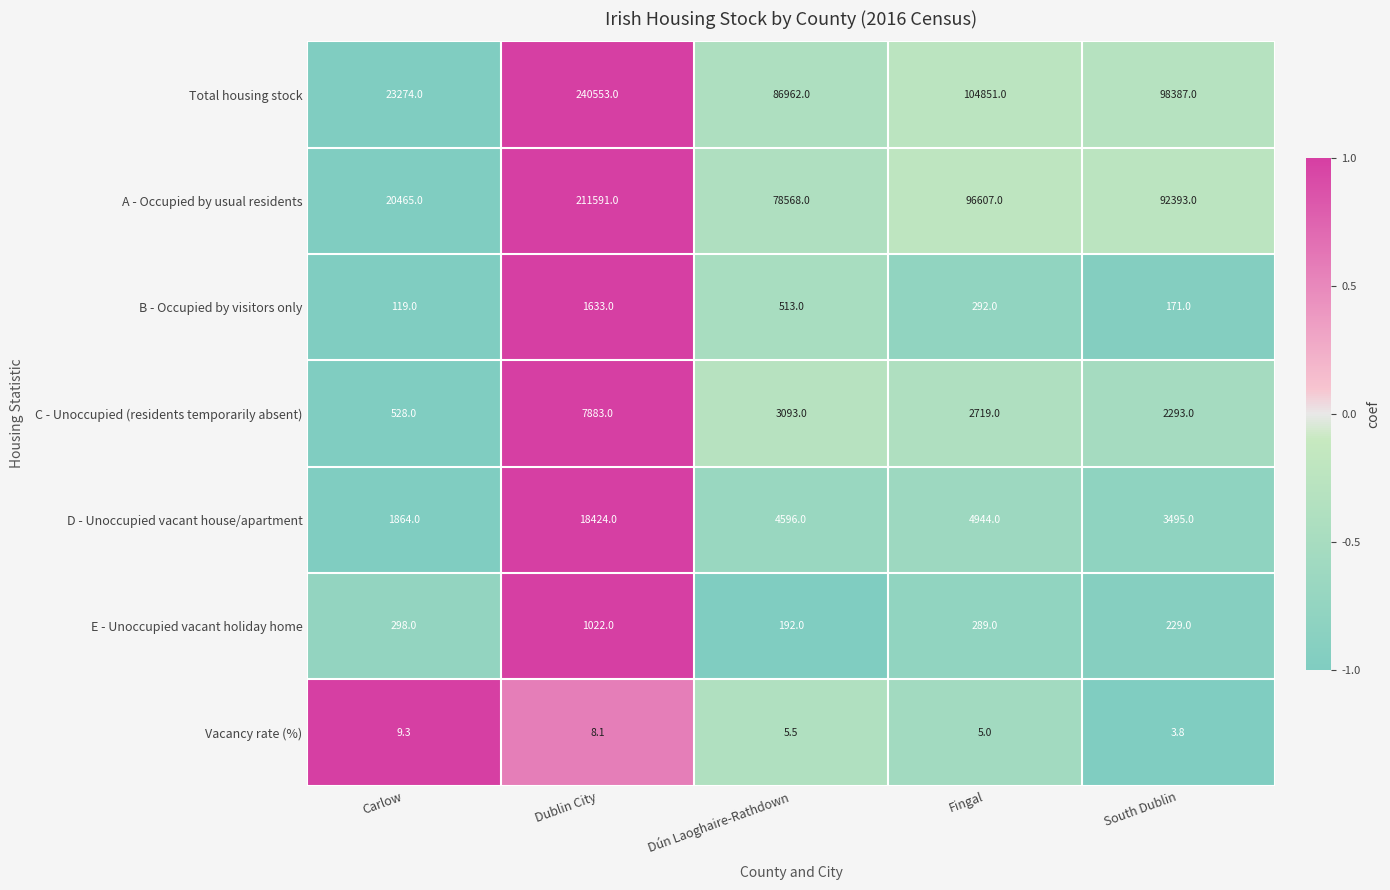

What is the approximate value of Total housing stock at Dublin City?

240553.0